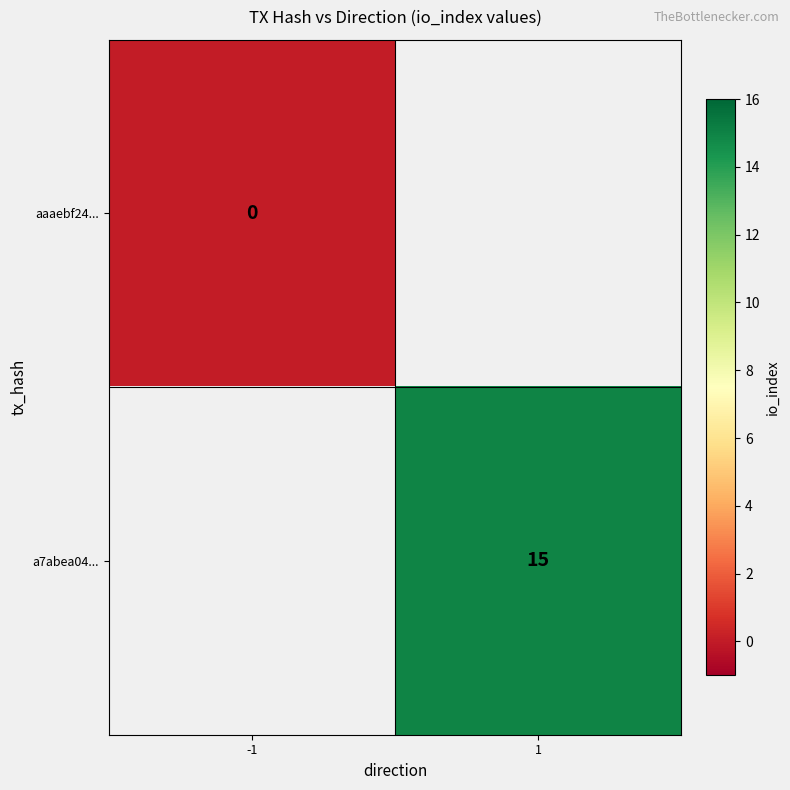

Rank the series by their maximum value, from lowest to highest.

aaaebf24..., a7abea04...